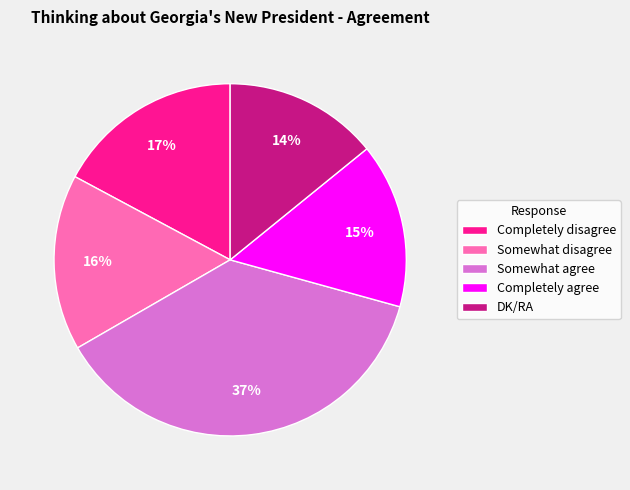

To the nearest percent, what portion does Somewhat disagree represent?

16%